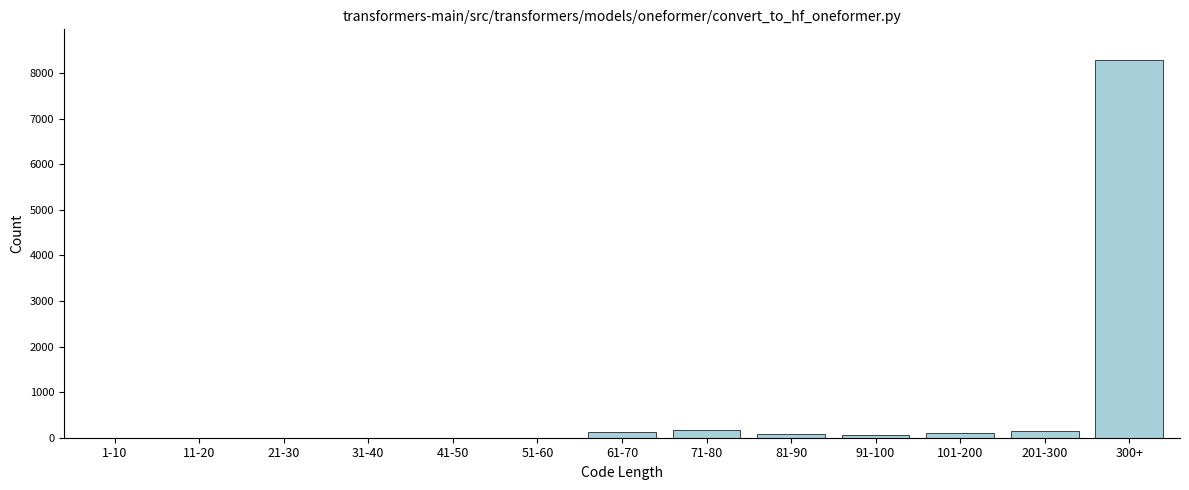

Is it true that the value at 51-60 is 2769?

False